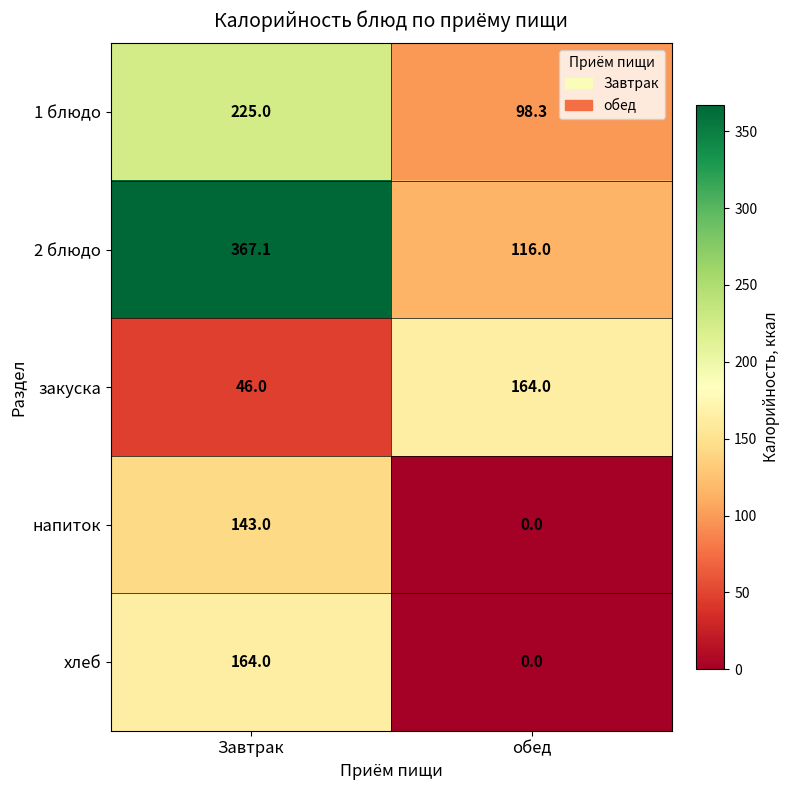

What is the spread (max minus min) of values at Завтрак?

321.1